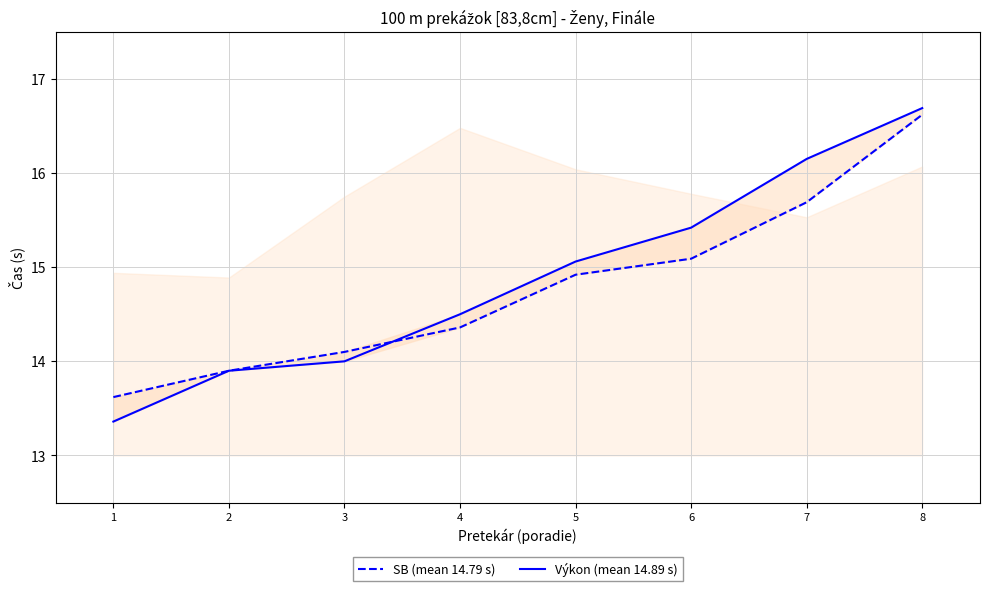

Rank the series by their maximum value, from lowest to highest.

SB (mean 14.79 s), Výkon (mean 14.89 s)